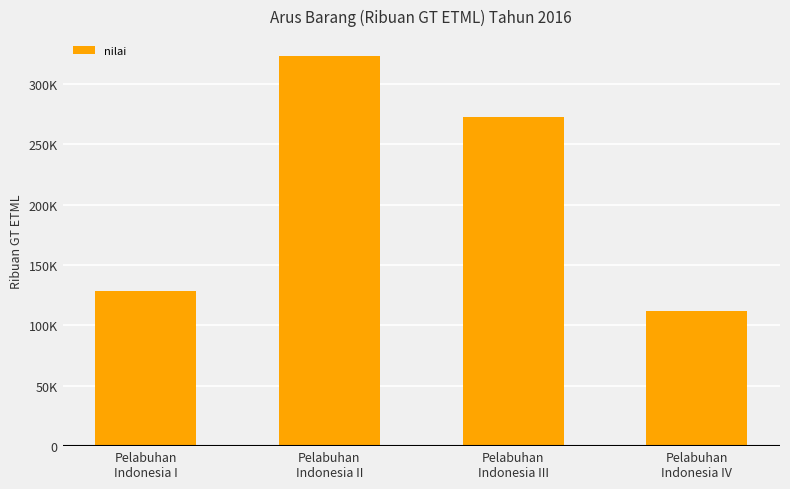

What is the difference between the maximum and minimum values?

211523